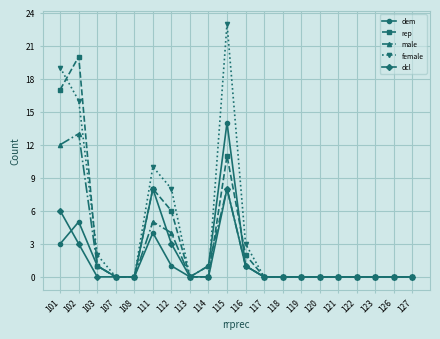

At which category is the sum across all series the highest?

115